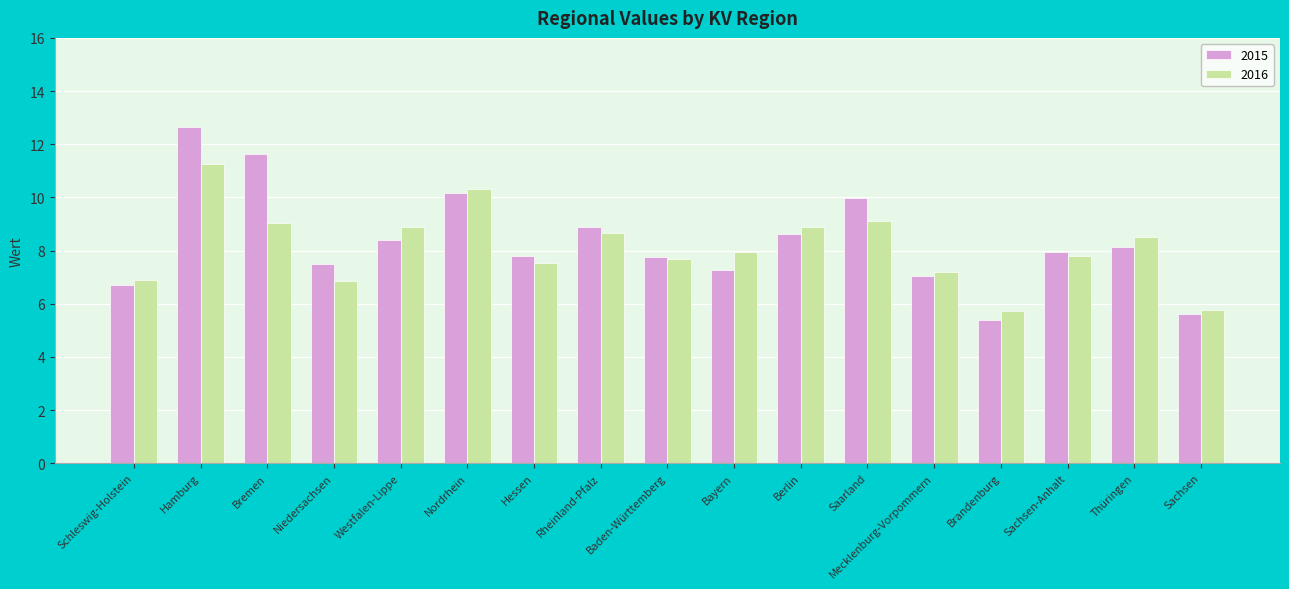

Is it true that 2015 equals 8.6 at Berlin?

True